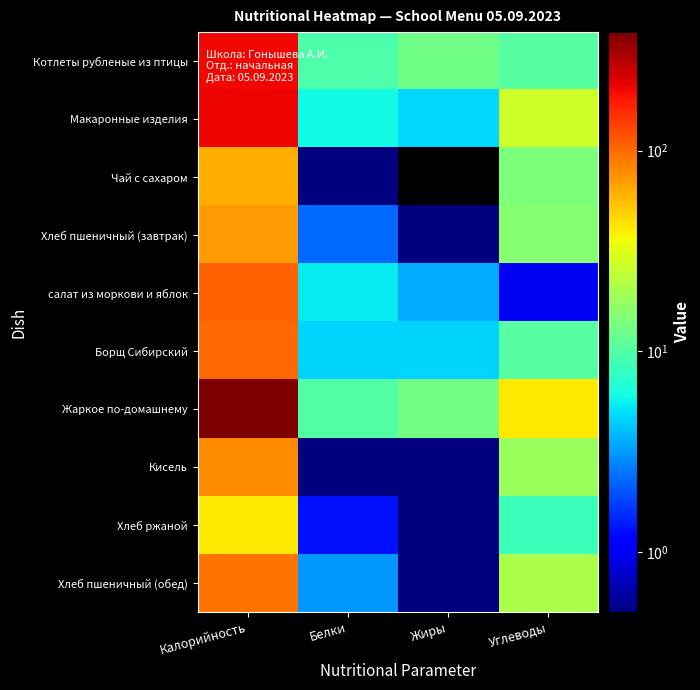

Reading left to right, transcribe all the data shown in this chart.

Котлеты рубленые из птицы: Калорийность=201.2	Белки=9.7	Жиры=12.8	Углеводы=10.3
Макаронные изделия: Калорийность=205.9	Белки=6.0	Жиры=4.8	Углеводы=26.9
Чай с сахаром: Калорийность=62.1	Белки=0.3	Жиры=0.0	Углеводы=14.2
Хлеб пшеничный (завтрак): Калорийность=71.1	Белки=2.3	Жиры=0.2	Углеводы=15.1
салат из моркови и яблок: Калорийность=107.3	Белки=5.4	Жиры=3.6	Углеводы=1.0
Борщ Сибирский: Калорийность=101.6	Белки=4.6	Жиры=4.6	Углеводы=10.3
Жаркое по-домашнему: Калорийность=389.9	Белки=10.1	Жиры=13.1	Углеводы=41.0
Кисель: Калорийность=78.0	Белки=0.1	Жиры=0.1	Углеводы=17.9
Хлеб ржаной: Калорийность=40.8	Белки=1.3	Жиры=0.2	Углеводы=8.5
Хлеб пшеничный (обед): Калорийность=94.7	Белки=3.1	Жиры=0.3	Углеводы=20.1